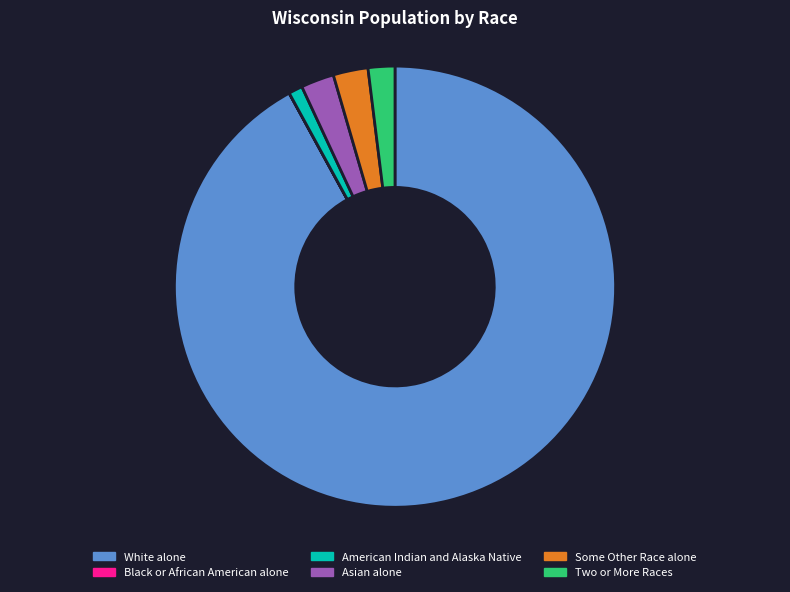

Is there any slice that represents more than half of the pie?

Yes